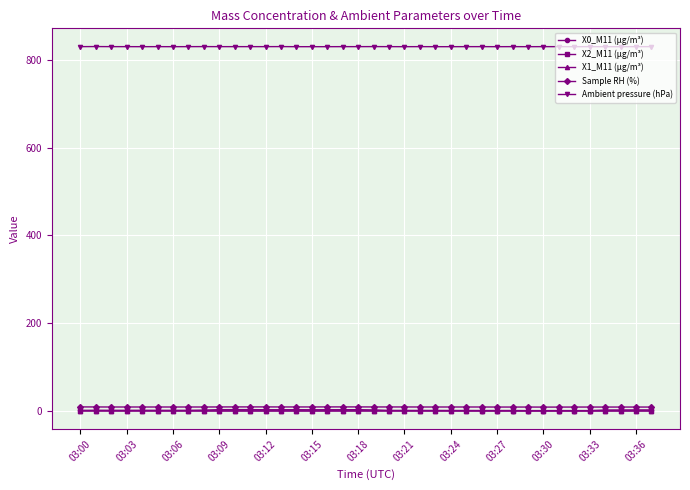

What is the greatest value displayed?

829.8